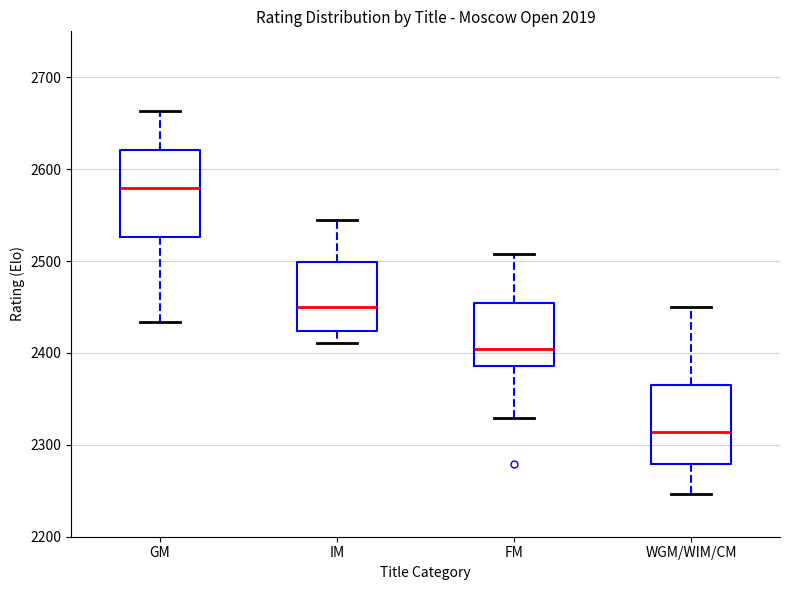

Which box's median line is the highest?

GM